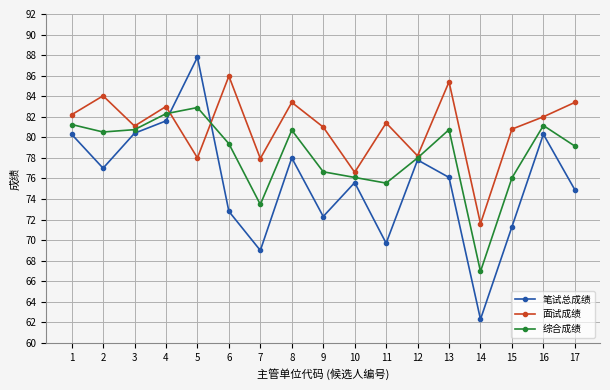

The value of 综合成绩 at 7 is 73.5. True or false?

True